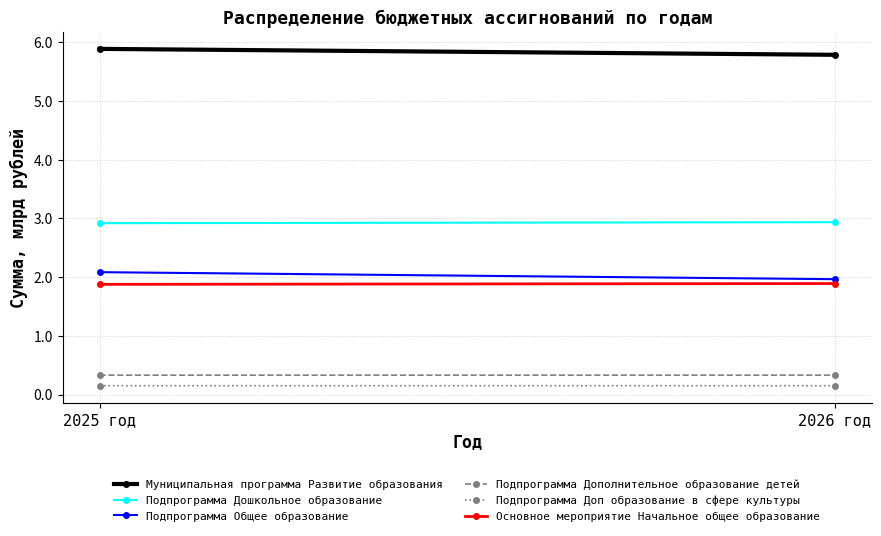

Between 2025 год and 2026 год, which is larger?

2025 год